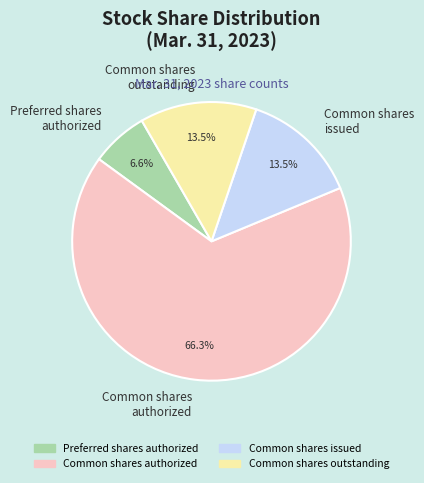

Which category has the smallest portion of the pie?

Preferred shares authorized